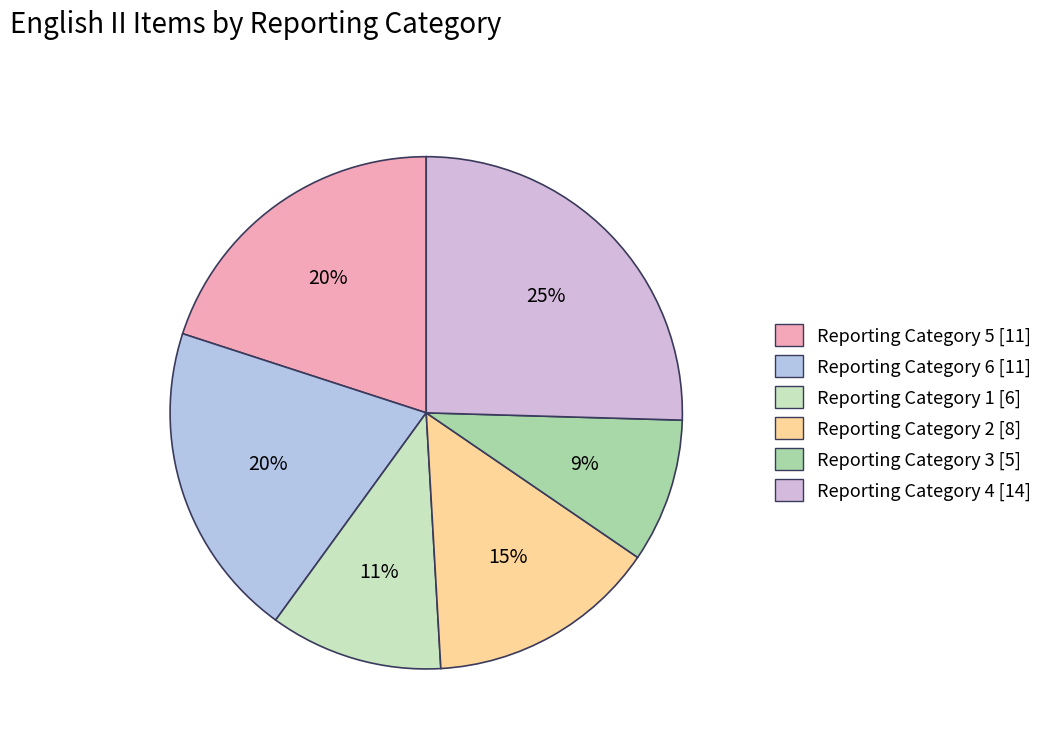

Is there a majority slice in this chart?

No